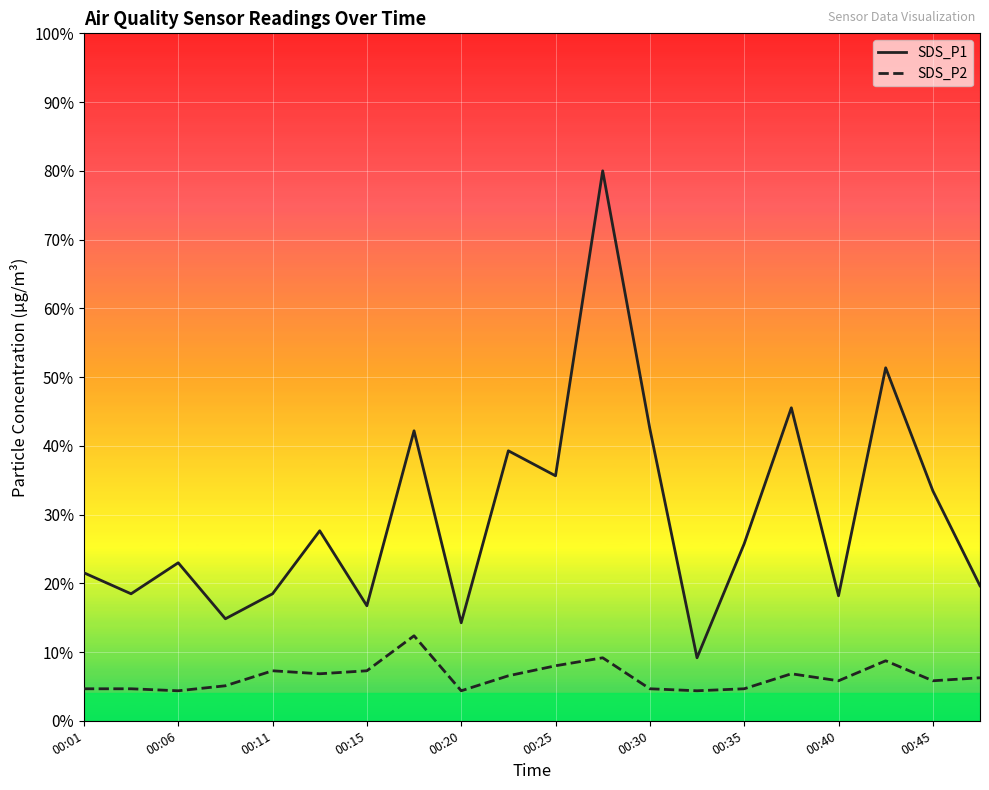

Where is the first local maximum for SDS_P1?

00:06